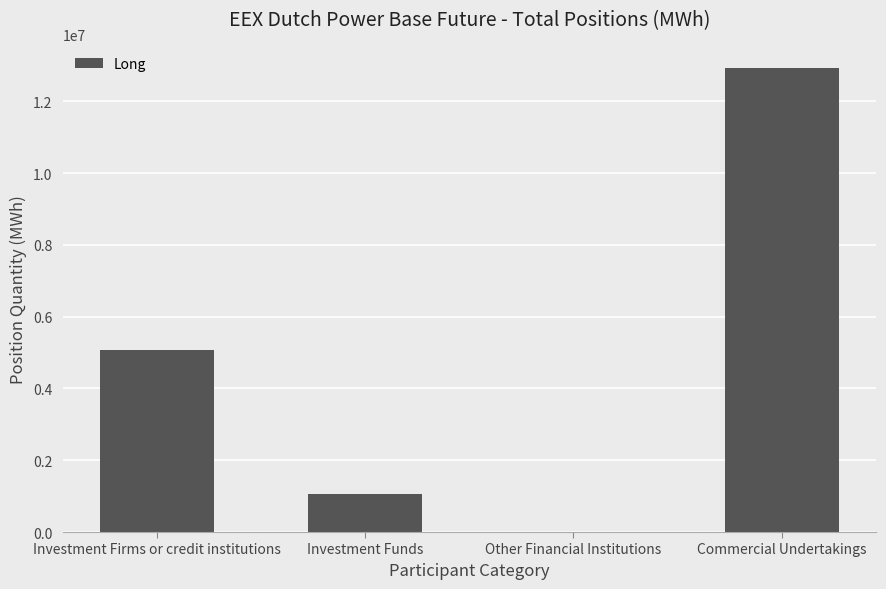

Which has a higher value, Investment Funds or Commercial Undertakings?

Commercial Undertakings